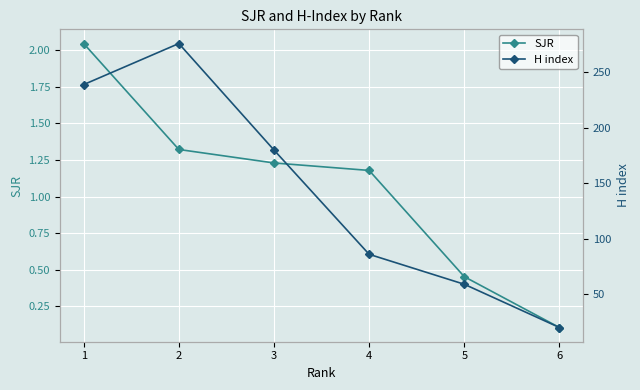

Rank the series at 3 from highest to lowest value.

H index, SJR